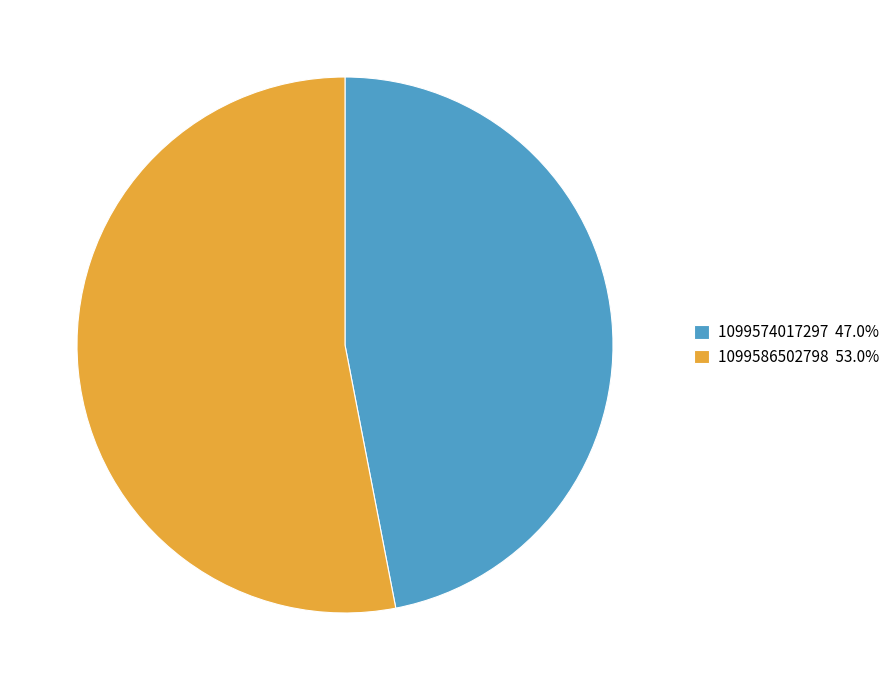

How many slices are in this pie chart?

2